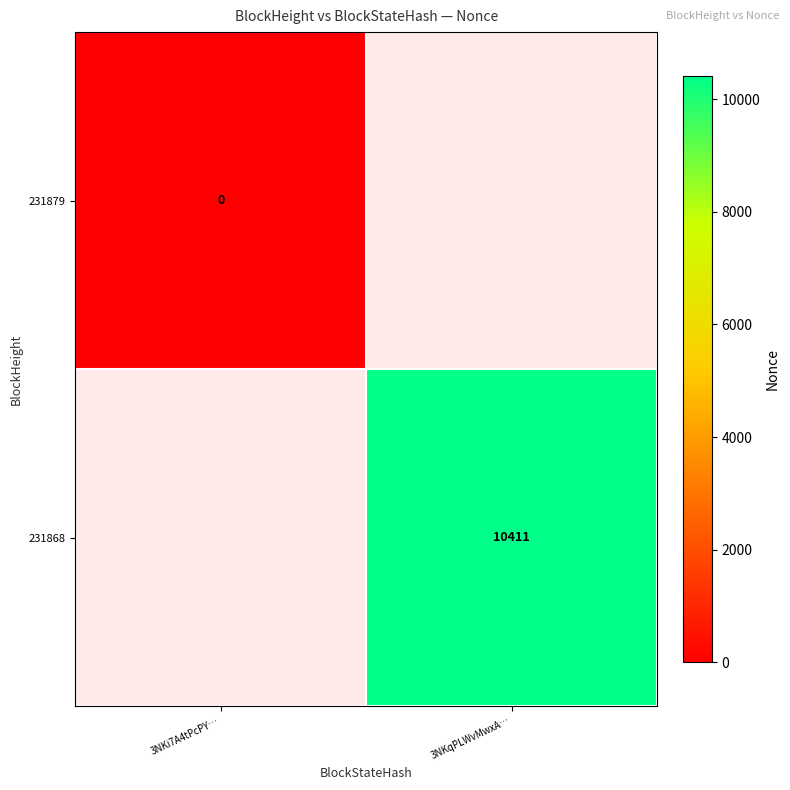

Rank the categories by 231868 value from highest to lowest.

3NKi7A4tPcPY…, 3NKqPLWvMwxA…